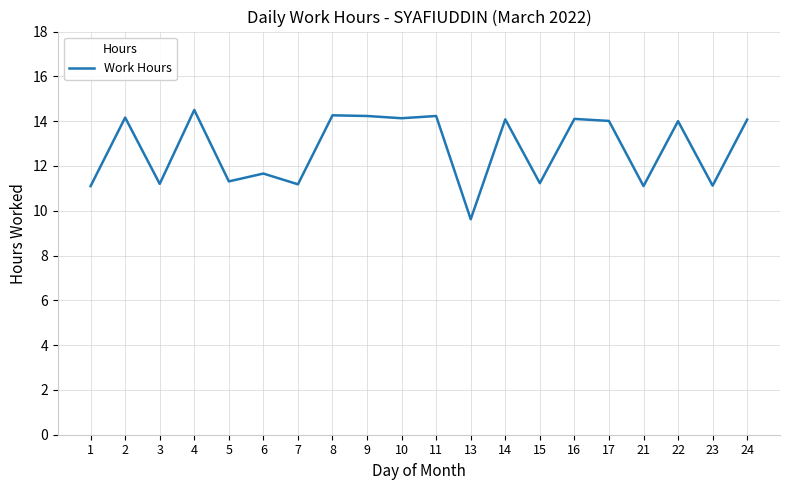

What is the approximate value at 24?

14.1